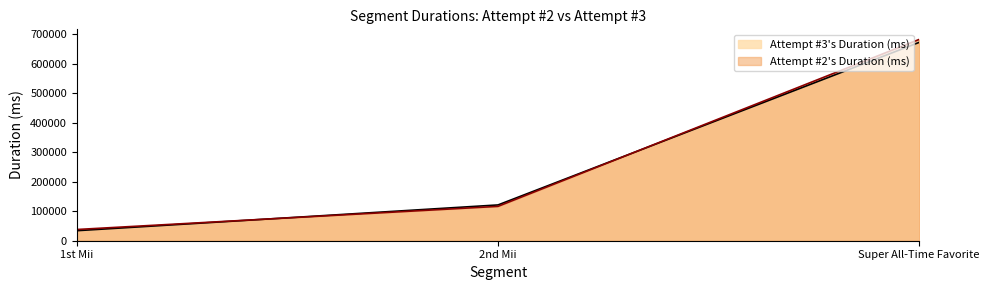

How many categories are shown in the chart?

3